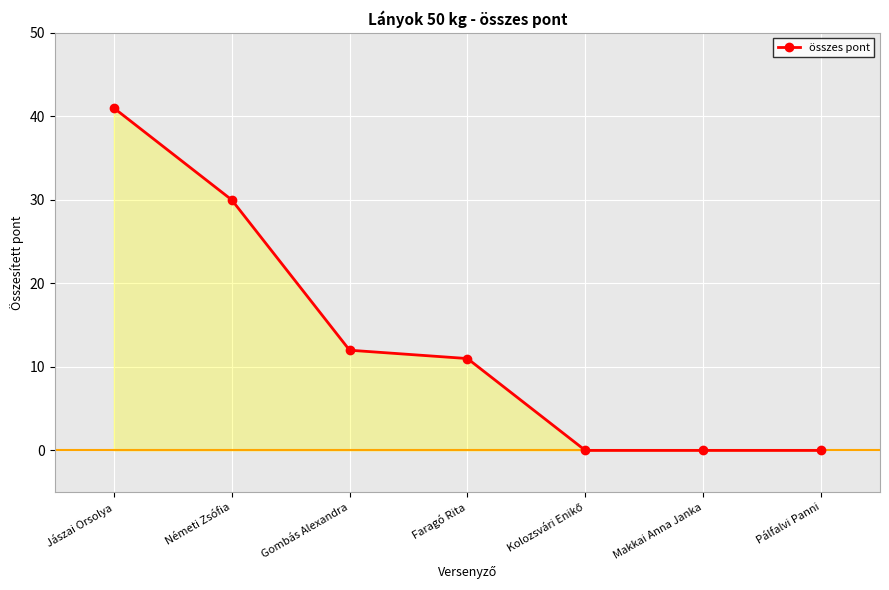

How many distinct data groups are displayed?

1